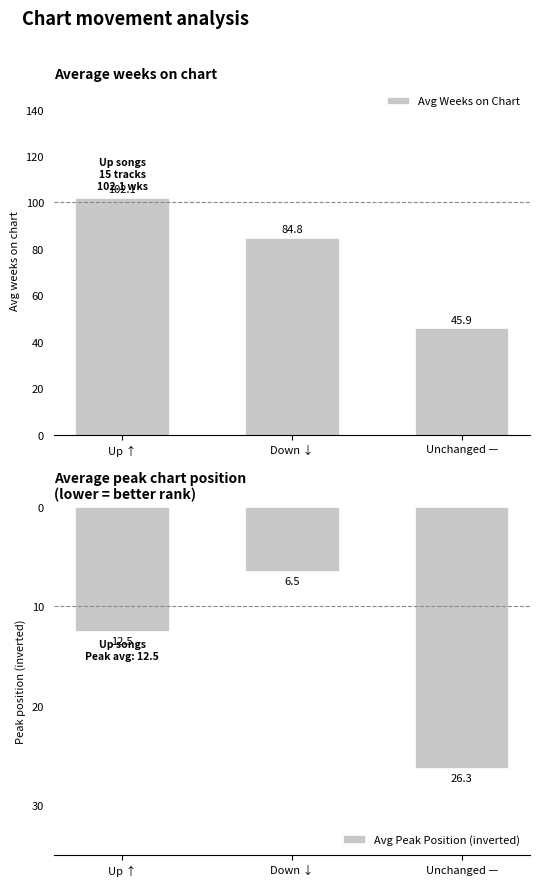

How many data points in Avg Peak Position (inverted) are above -12?

1